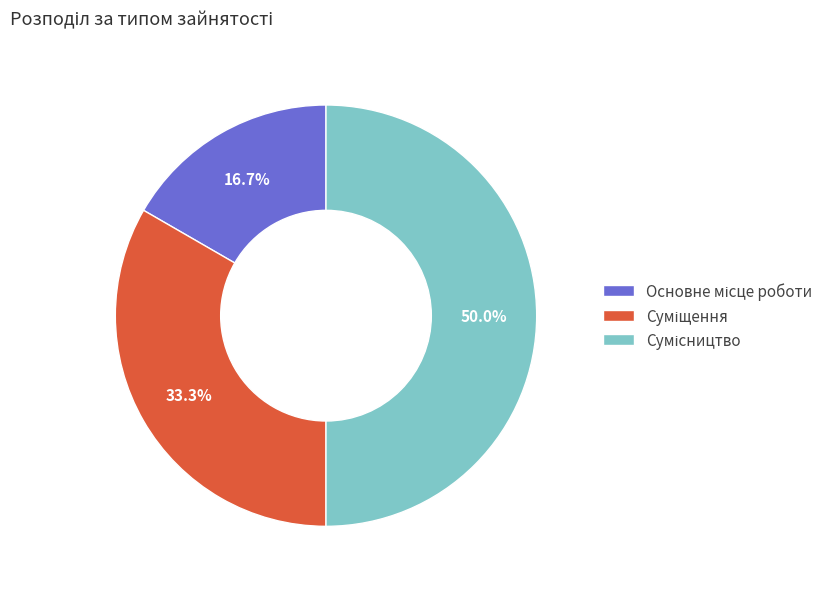

What is the change in value from Основне місце роботи to Суміщення?

+1